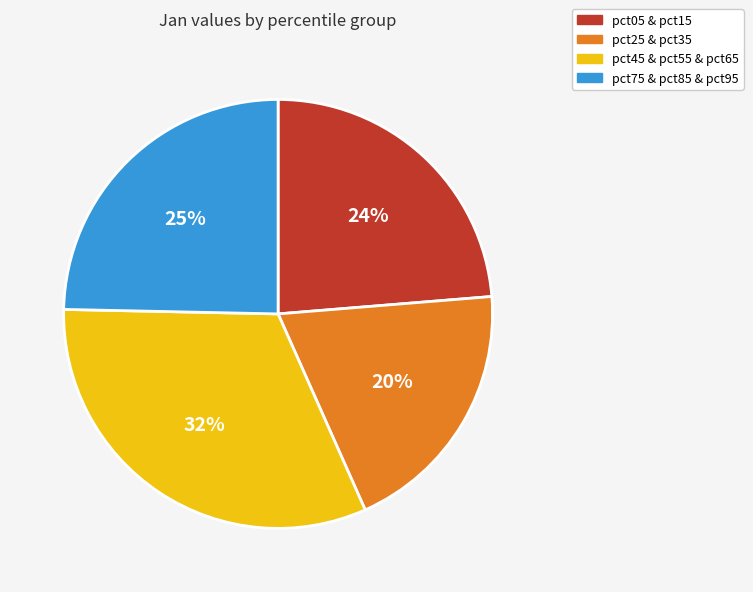

Is there any slice that represents more than half of the pie?

No